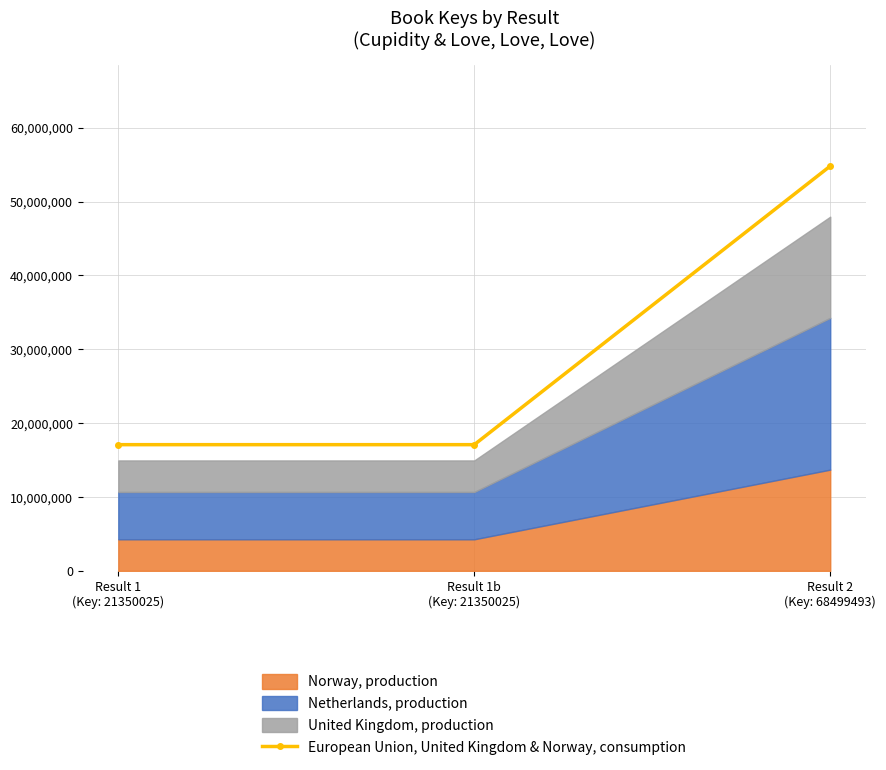

List the labels in order of value, smallest first.

Result 1
(Key: 21350025), Result 1b
(Key: 21350025), Result 2
(Key: 68499493)